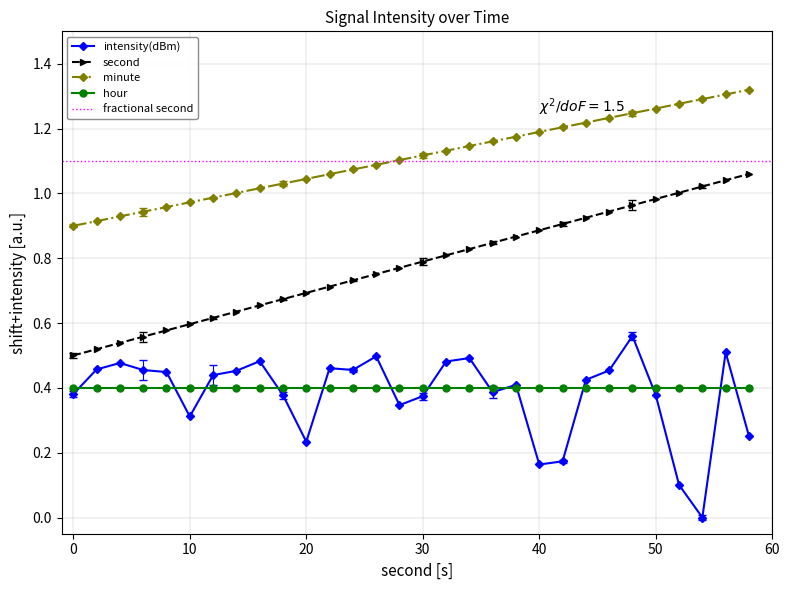

How many positive values does the intensity(dBm) series have?

29